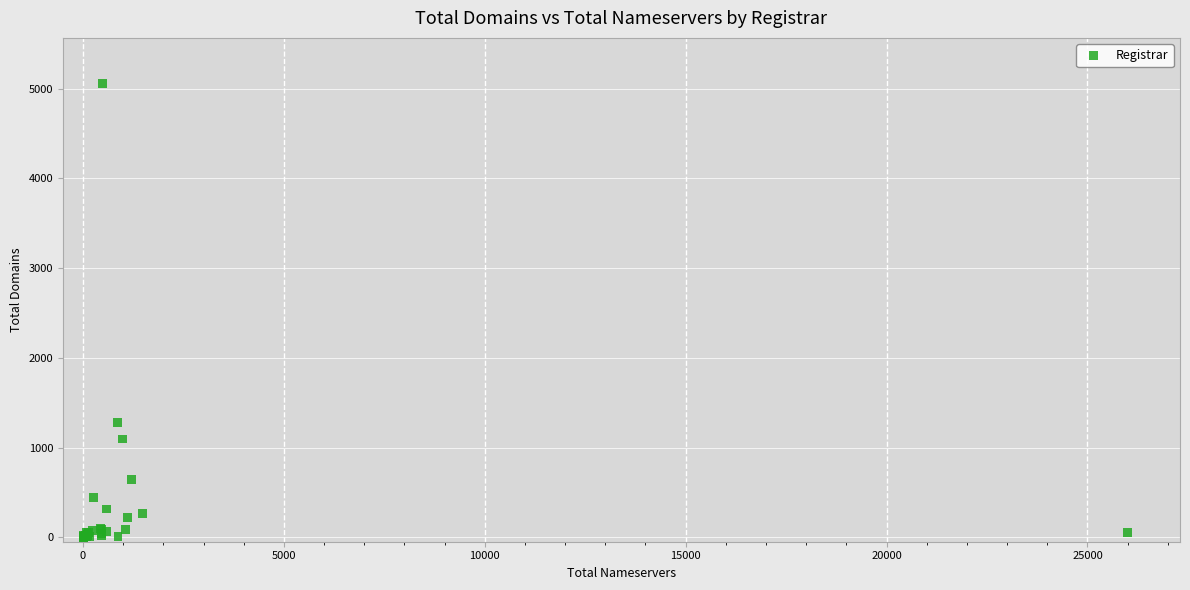

What Y value in the scatter plot is closest to 2530?

1282